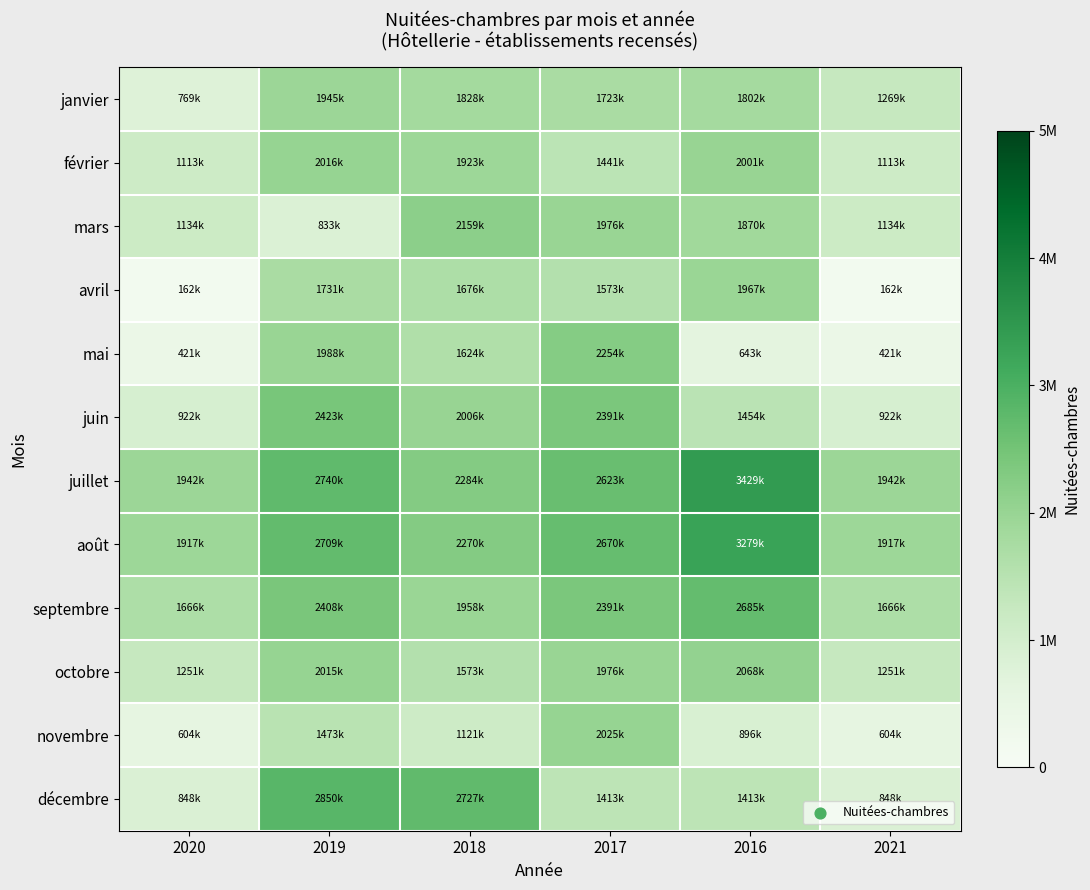

Reading right to left, what are all the values shown in this chart?

janvier: 2021=1269322	2016=1802438	2017=1723059	2018=1828385	2019=1945586	2020=769793
février: 2021=1113794	2016=2001917	2017=1441676	2018=1923553	2019=2016217	2020=1113794
mars: 2021=1134311	2016=1870210	2017=1976496	2018=2159430	2019=833343	2020=1134311
avril: 2021=162660	2016=1967545	2017=1573845	2018=1676948	2019=1731478	2020=162660
mai: 2021=421665	2016=643629	2017=2254680	2018=1624902	2019=1988681	2020=421665
juin: 2021=922593	2016=1454831	2017=2391836	2018=2006805	2019=2423901	2020=922593
juillet: 2021=1942622	2016=3429514	2017=2623237	2018=2284423	2019=2740535	2020=1942622
août: 2021=1917975	2016=3279916	2017=2670557	2018=2270490	2019=2709904	2020=1917975
septembre: 2021=1666274	2016=2685206	2017=2391836	2018=1958831	2019=2408766	2020=1666274
octobre: 2021=1251409	2016=2068731	2017=1976496	2018=1573845	2019=2015594	2020=1251409
novembre: 2021=604572	2016=896433	2017=2025429	2018=1121830	2019=1473853	2020=604572
décembre: 2021=848596	2016=1413580	2017=1413580	2018=2727098	2019=2850132	2020=848596